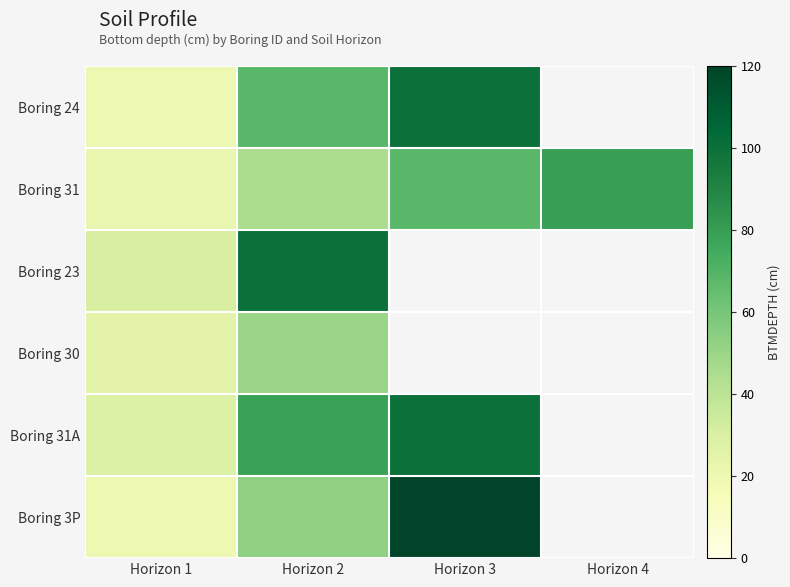

At how many categories does at least one series exceed 86?

2